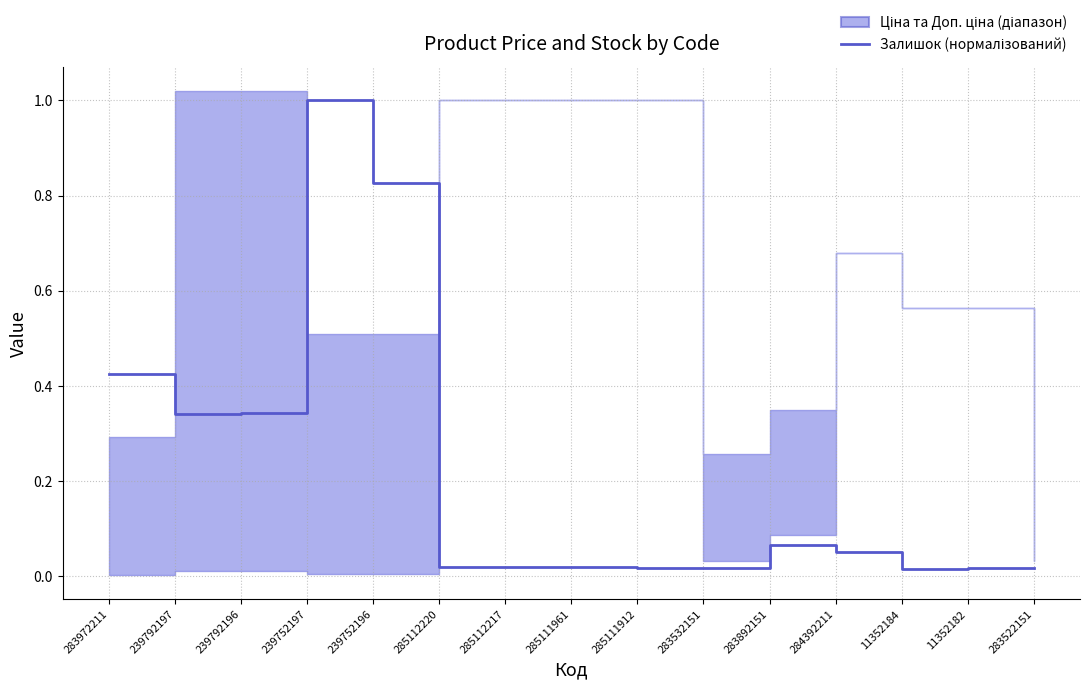

Does the chart have visible grid lines?

Yes